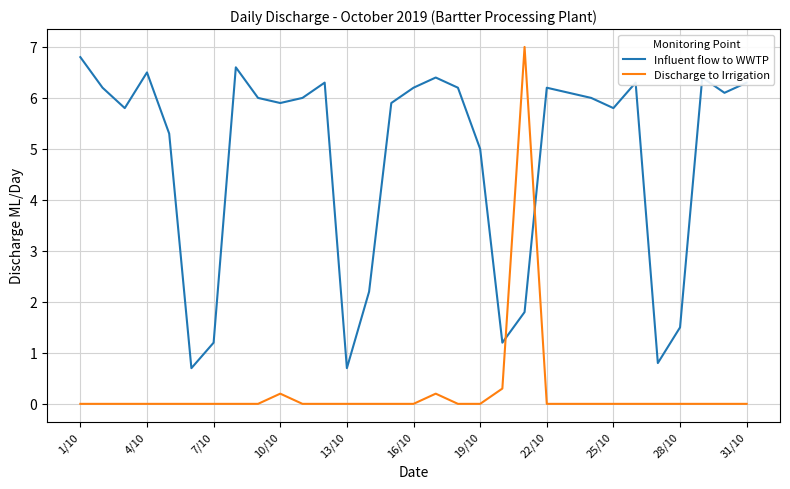

What is the maximum value for Influent flow to WWTP?

6.8